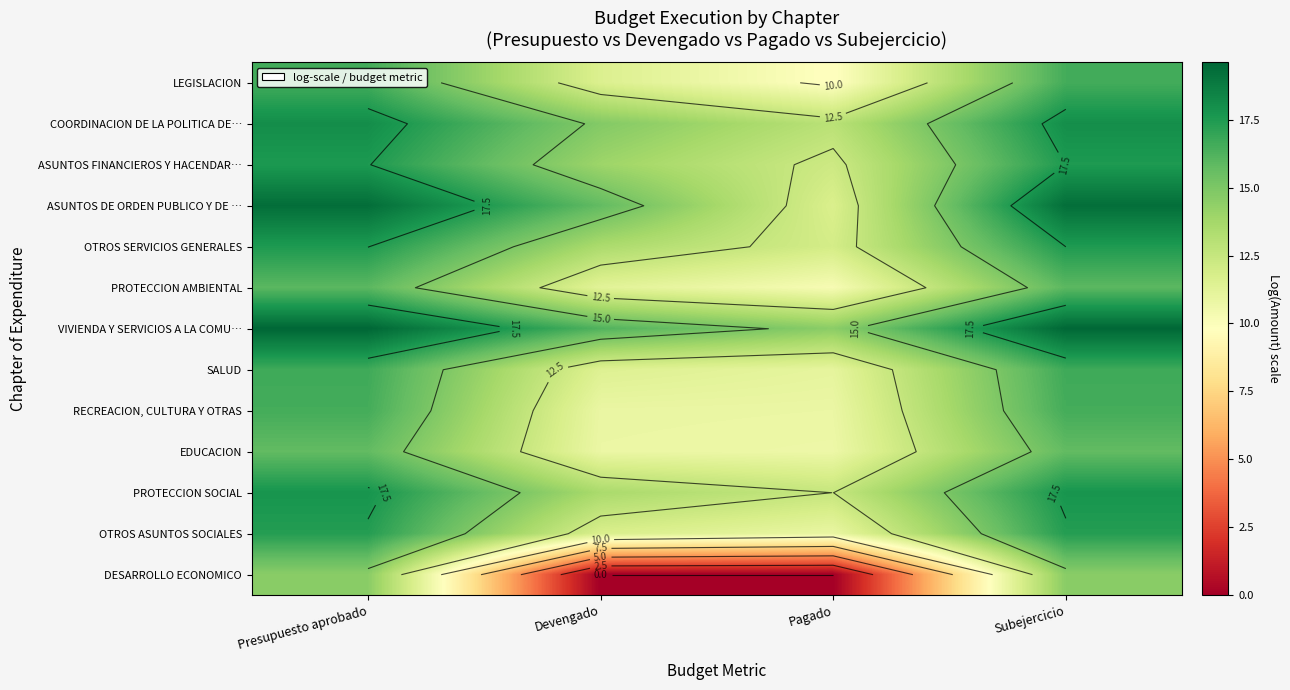

Is it true that PROTECCION AMBIENTAL equals 17.7 at Pagado?

False